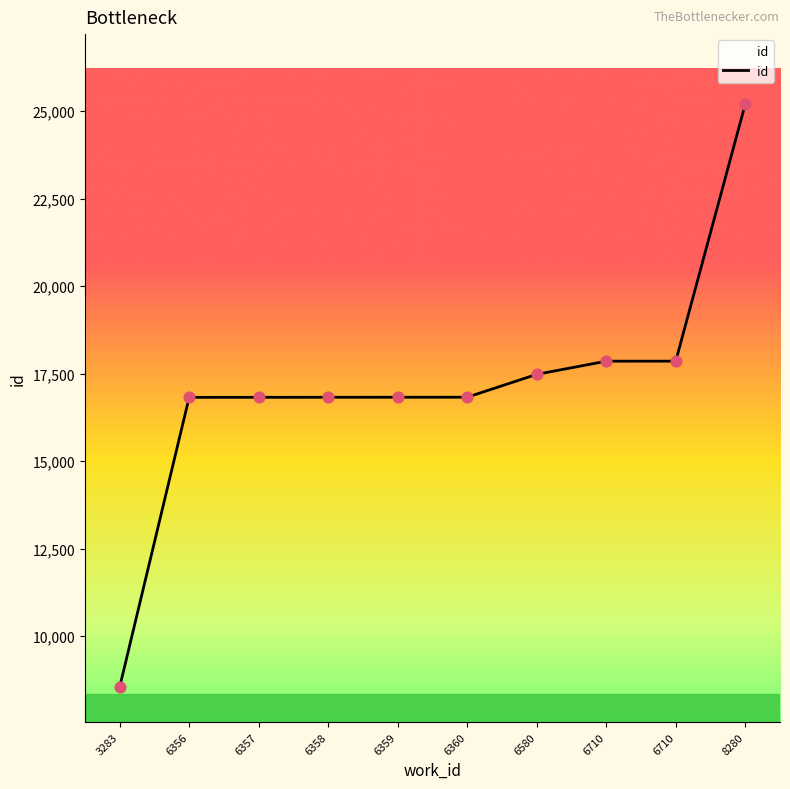

Does the chart have visible grid lines?

No